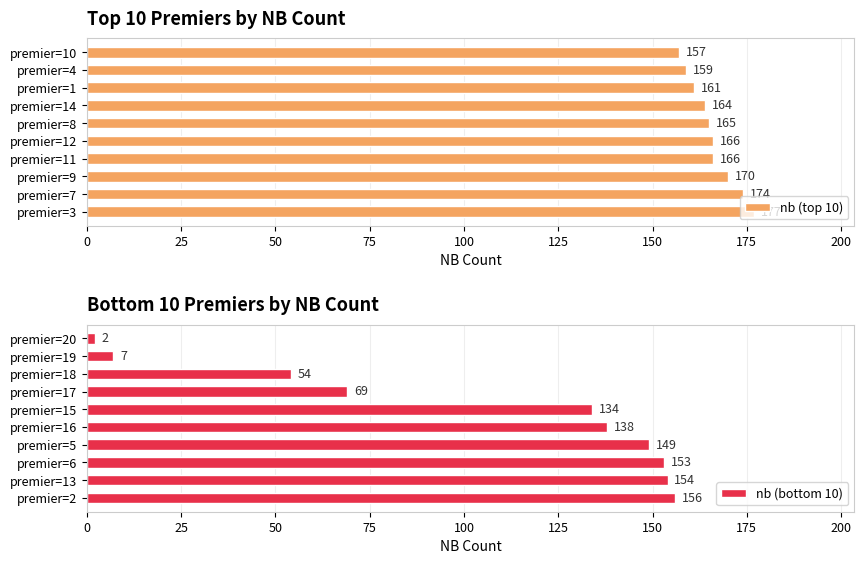

How many categories are shown in the chart?

10